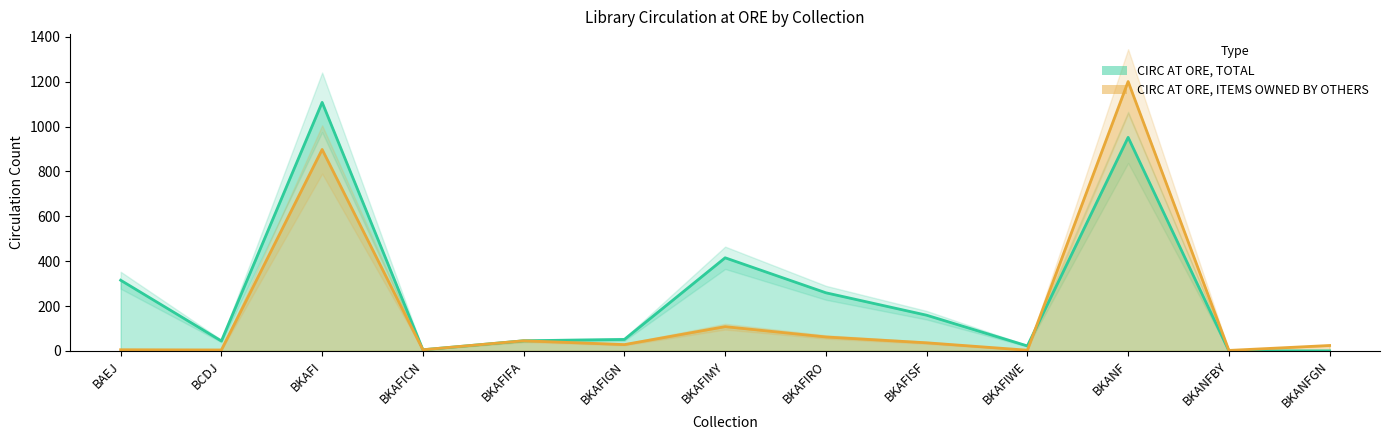

At which category does CIRC AT ORE, ITEMS OWNED BY OTHERS reach its first local peak?

BKAFI